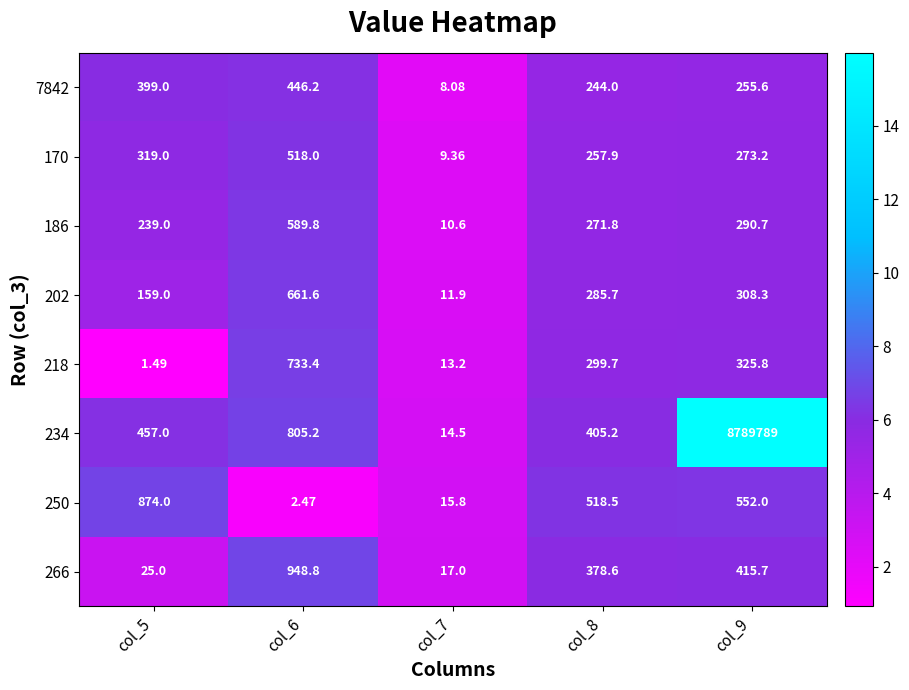

Is the value of 202 at col_8 greater than the value of 170 at col_5?

No